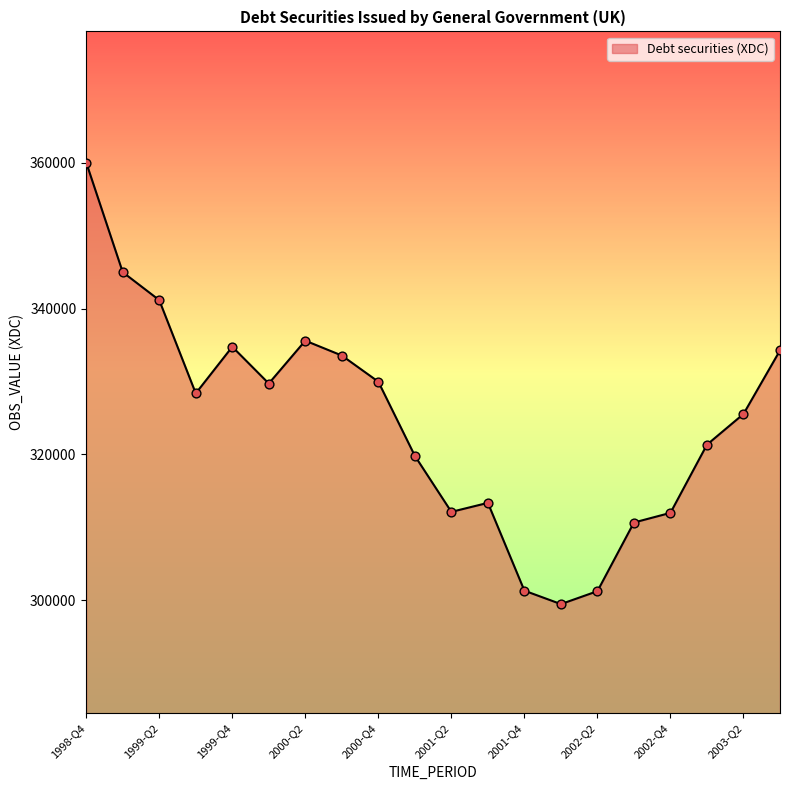

What is the maximum value shown in the chart?

360058